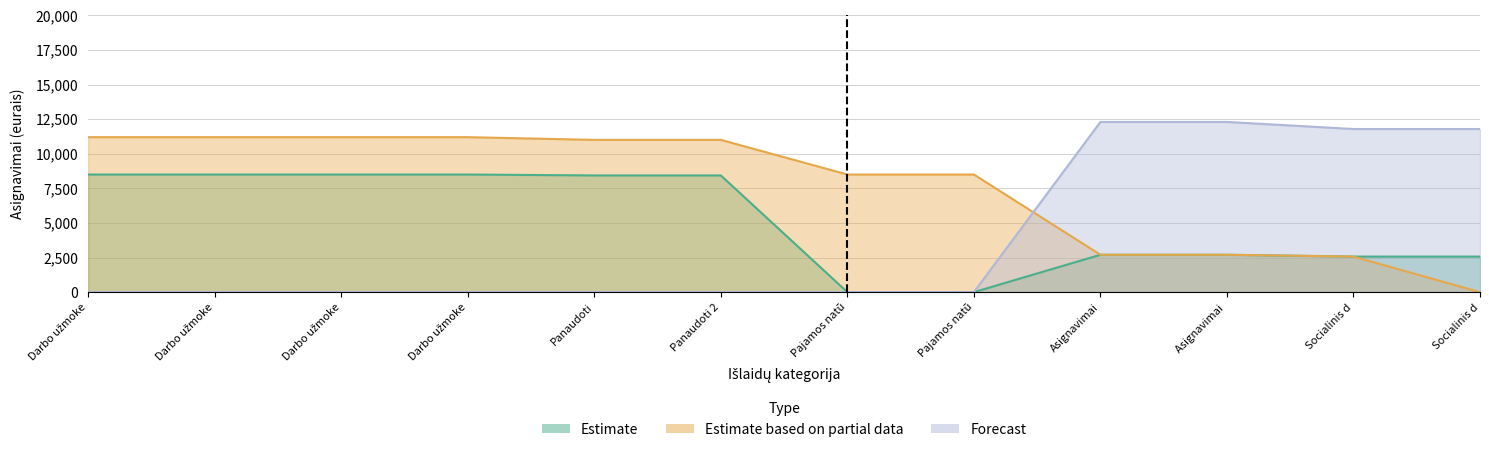

Is it true that Estimate based on partial data equals 0 at Socialinis d?

True